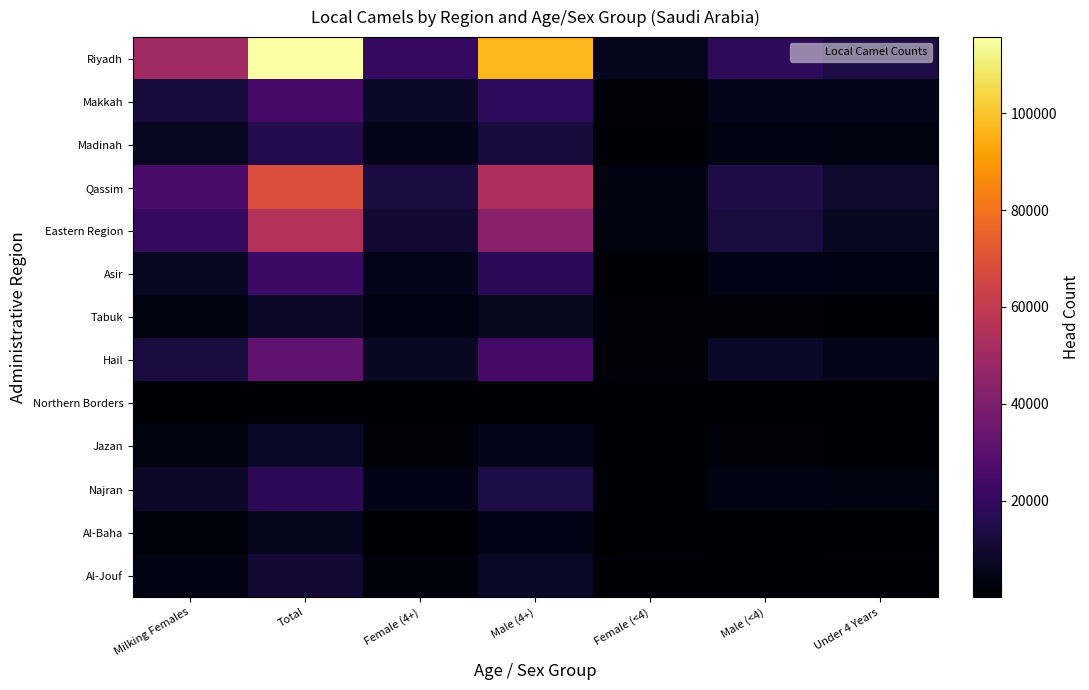

Reading right to left, transcribe all the data shown in this chart.

Riyadh: Under 4 Years=13701	Male (<4)=18562	Female (<4)=6108	Male (4+)=97192	Female (4+)=19809	Total=115754	Milking Females=50126
Makkah: Under 4 Years=5711	Male (<4)=5595	Female (<4)=2064	Male (4+)=18577	Female (4+)=7775	Total=24172	Milking Females=12017
Madinah: Under 4 Years=3230	Male (<4)=3929	Female (<4)=1789	Male (4+)=11798	Female (4+)=5019	Total=15727	Milking Females=7128
Qassim: Under 4 Years=9501	Male (<4)=14457	Female (<4)=3442	Male (4+)=53633	Female (4+)=12943	Total=68090	Milking Females=25461
Eastern Region: Under 4 Years=7306	Male (<4)=12306	Female (<4)=3055	Male (4+)=43219	Female (4+)=10361	Total=55525	Milking Females=19980
Asir: Under 4 Years=3742	Male (<4)=4762	Female (<4)=1761	Male (4+)=17248	Female (4+)=5503	Total=22010	Milking Females=6930
Tabuk: Under 4 Years=1724	Male (<4)=1978	Female (<4)=2098	Male (4+)=6537	Female (4+)=3822	Total=8515	Milking Females=3457
Hail: Under 4 Years=5198	Male (<4)=7739	Female (<4)=2235	Male (4+)=24056	Female (4+)=7433	Total=31795	Milking Females=12306
Northern Borders: Under 4 Years=132	Male (<4)=125	Female (<4)=39	Male (4+)=876	Female (4+)=171	Total=1001	Milking Females=563
Jazan: Under 4 Years=1047	Male (<4)=1916	Female (<4)=915	Male (4+)=5848	Female (4+)=1962	Total=7764	Milking Females=3465
Najran: Under 4 Years=2972	Male (<4)=4053	Female (<4)=1655	Male (4+)=13961	Female (4+)=4627	Total=18014	Milking Females=8247
Al-Baha: Under 4 Years=795	Male (<4)=1124	Female (<4)=453	Male (4+)=4910	Female (4+)=1248	Total=6034	Milking Females=2419
Al-Jouf: Under 4 Years=1517	Male (<4)=1844	Female (<4)=1022	Male (4+)=8165	Female (4+)=2539	Total=10009	Milking Females=4411